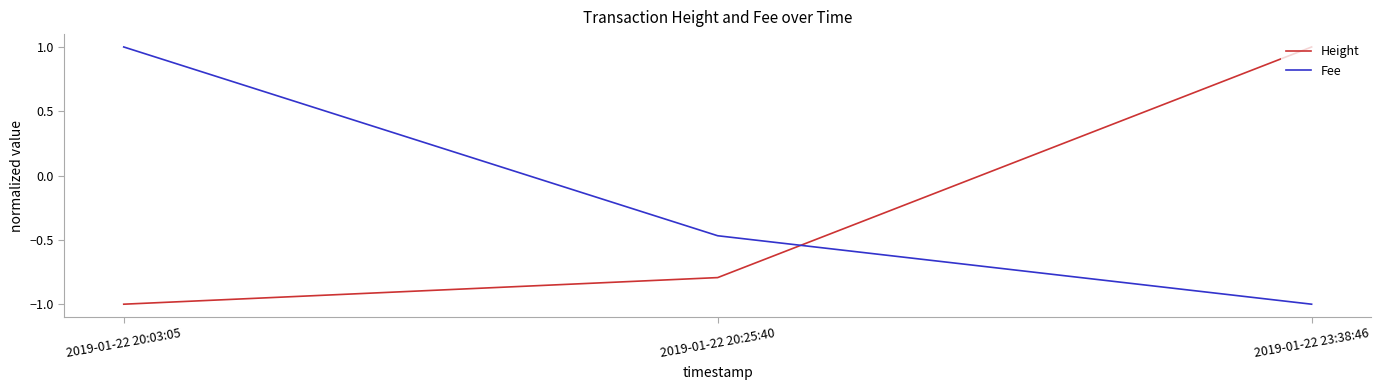

At which label does Height first exceed 0?

2019-01-22 23:38:46